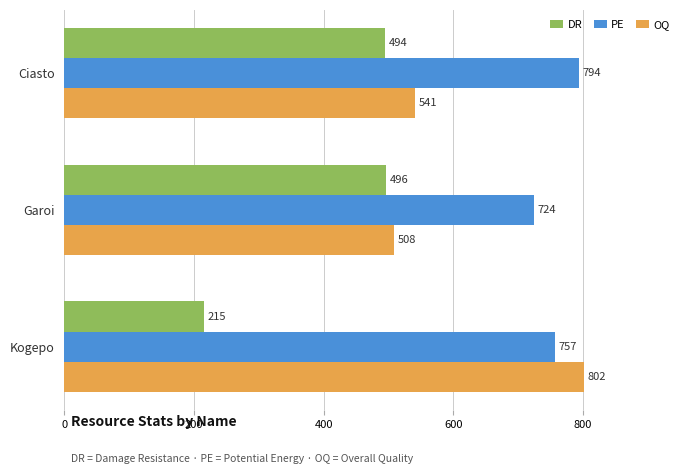

Is the value of DR at Garoi greater than the value of OQ at Garoi?

No